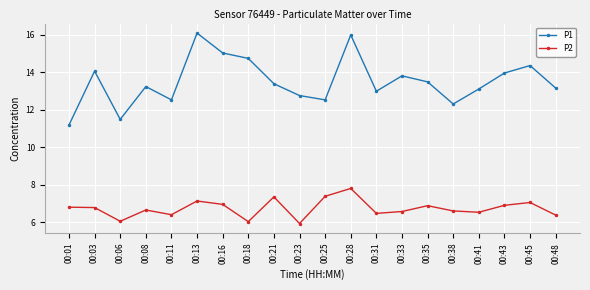

What is the difference between the highest and lowest values at 00:08?

6.6